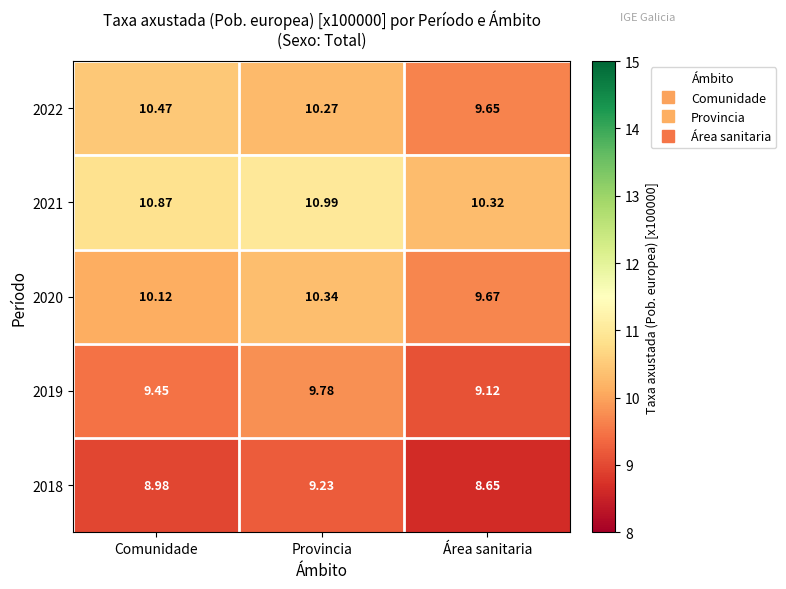

Is the value of 2021 at Provincia greater than the value of 2022 at Comunidade?

Yes